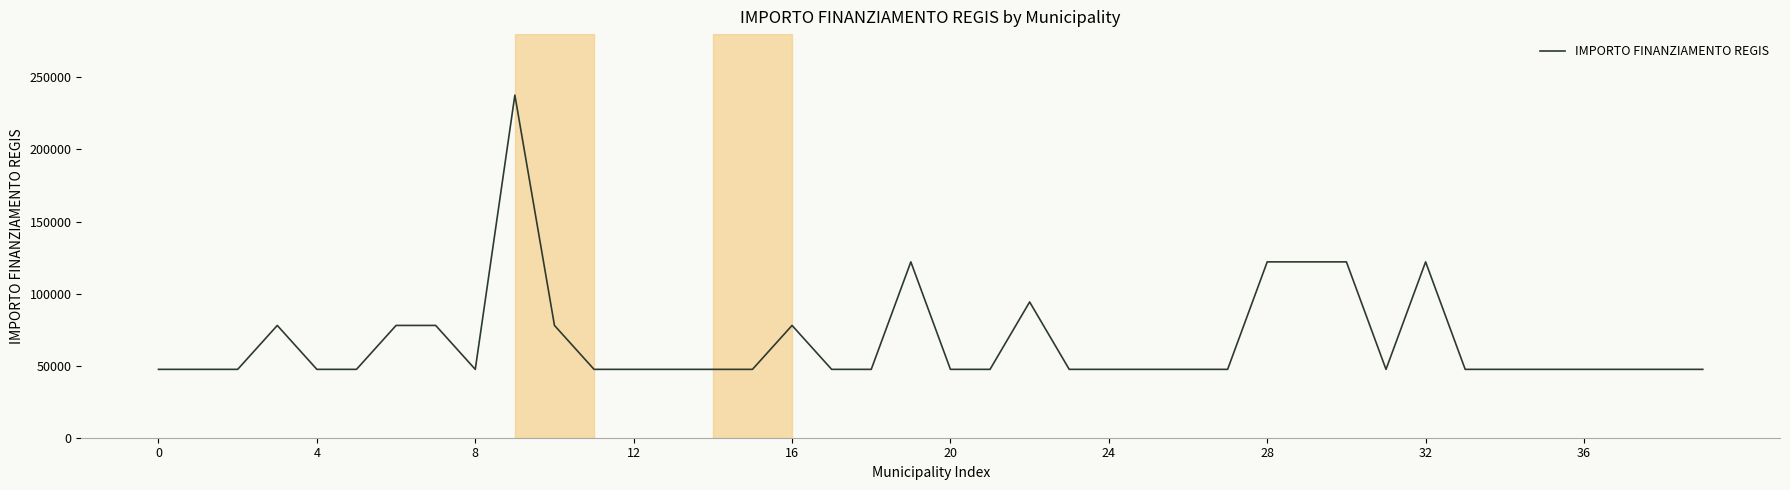

What is the minimum value shown in the chart?

47427